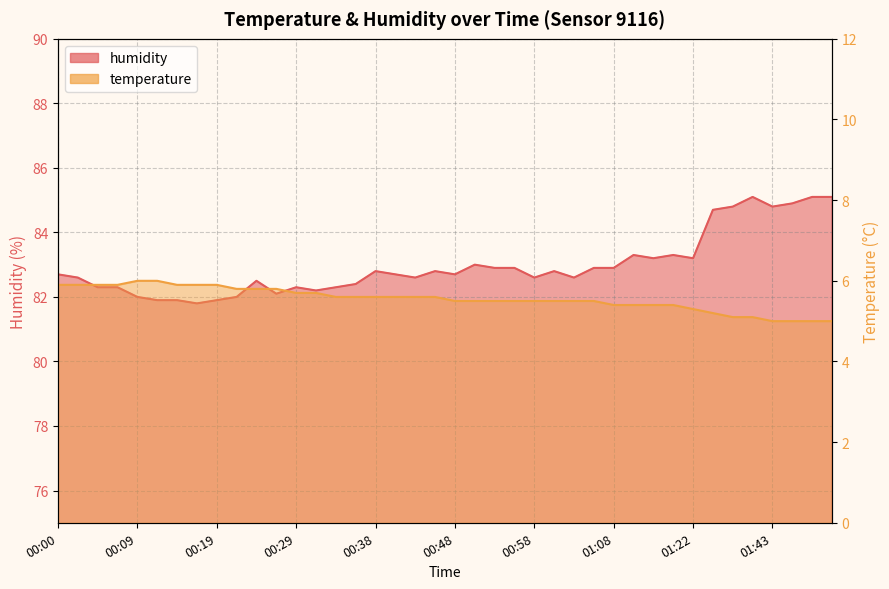

Reading left to right, what are all the values shown in this chart?

temperature: 5.9	5.9	5.9	5.9	6.0	6.0	5.9	5.9	5.9	5.8	5.8	5.8	5.7	5.7	5.6	5.6	5.6	5.6	5.6	5.6	5.5	5.5	5.5	5.5	5.5	5.5	5.5	5.5	5.4	5.4	5.4	5.4	5.3	5.2	5.1	5.1	5.0	5.0	5.0	5.0
humidity: 82.7	82.6	82.3	82.3	82.0	81.9	81.9	81.8	81.9	82.0	82.5	82.1	82.3	82.2	82.3	82.4	82.8	82.7	82.6	82.8	82.7	83.0	82.9	82.9	82.6	82.8	82.6	82.9	82.9	83.3	83.2	83.3	83.2	84.7	84.8	85.1	84.8	84.9	85.1	85.1